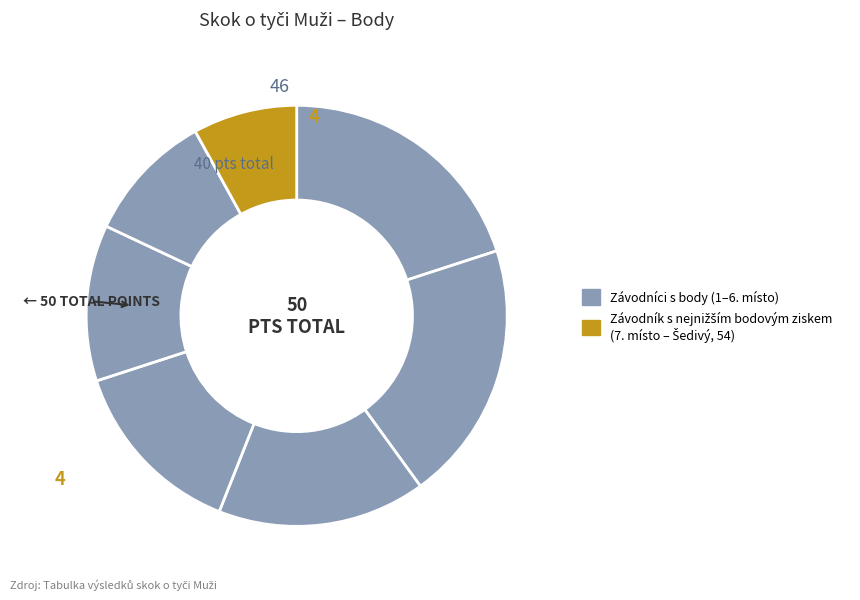

Is there a majority slice in this chart?

No